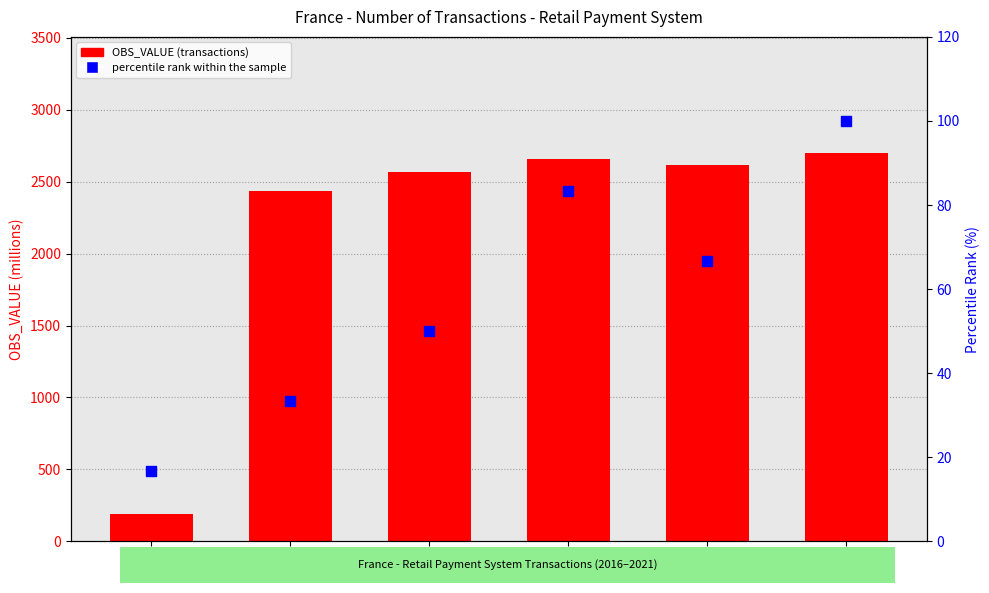

Which series reaches the maximum Y coordinate?

OBS_VALUE